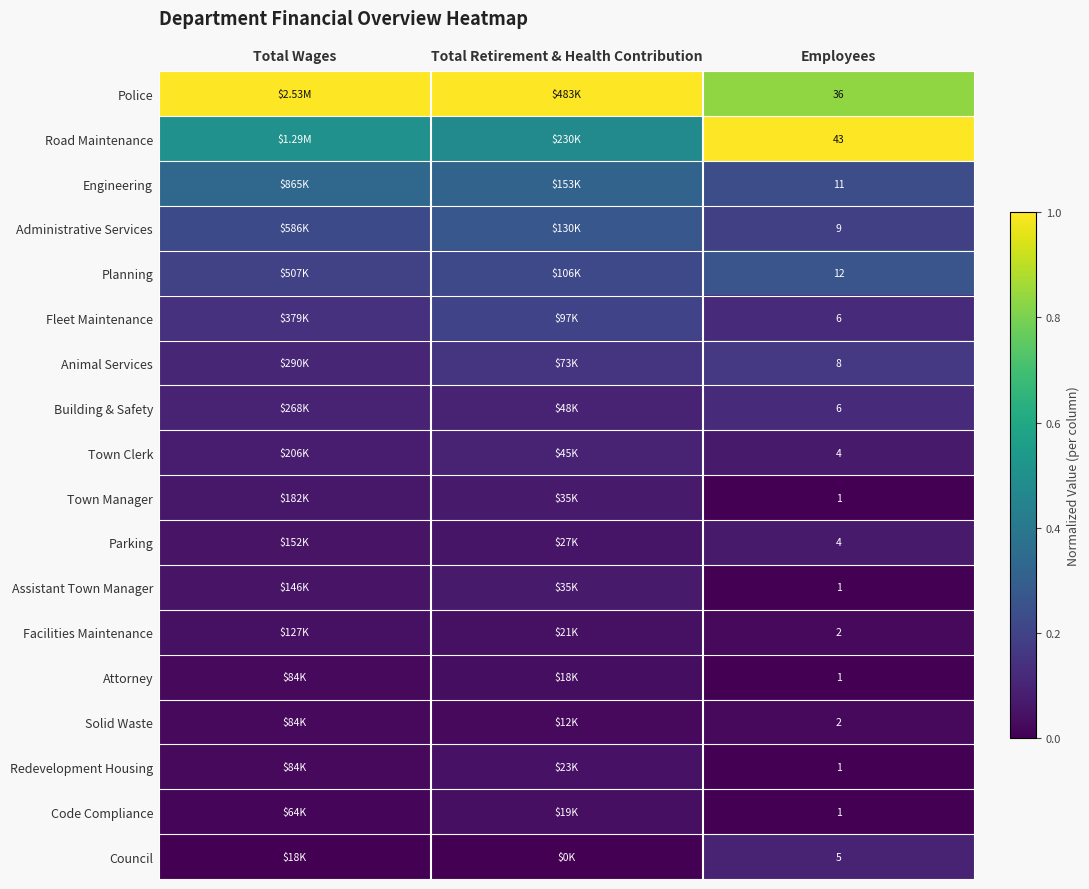

At Total Retirement & Health Contribution, list the series in order from largest to smallest.

Police, Road Maintenance, Engineering, Administrative Services, Planning, Fleet Maintenance, Animal Services, Building & Safety, Town Clerk, Town Manager, Assistant Town Manager, Parking, Redevelopment Housing, Facilities Maintenance, Code Compliance, Attorney, Solid Waste, Council